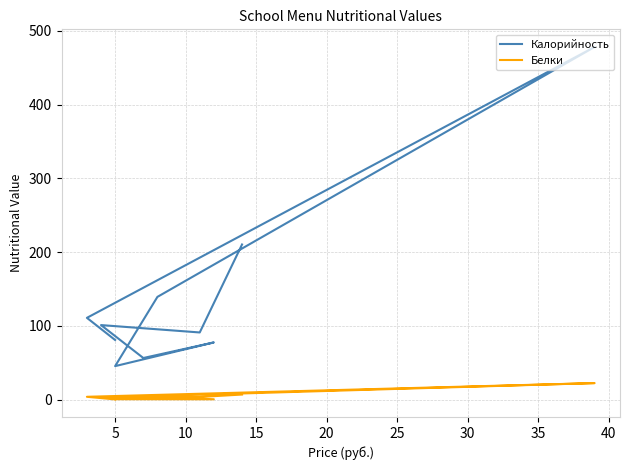

The Белки series shows 22.6 at 35. True or false?

True